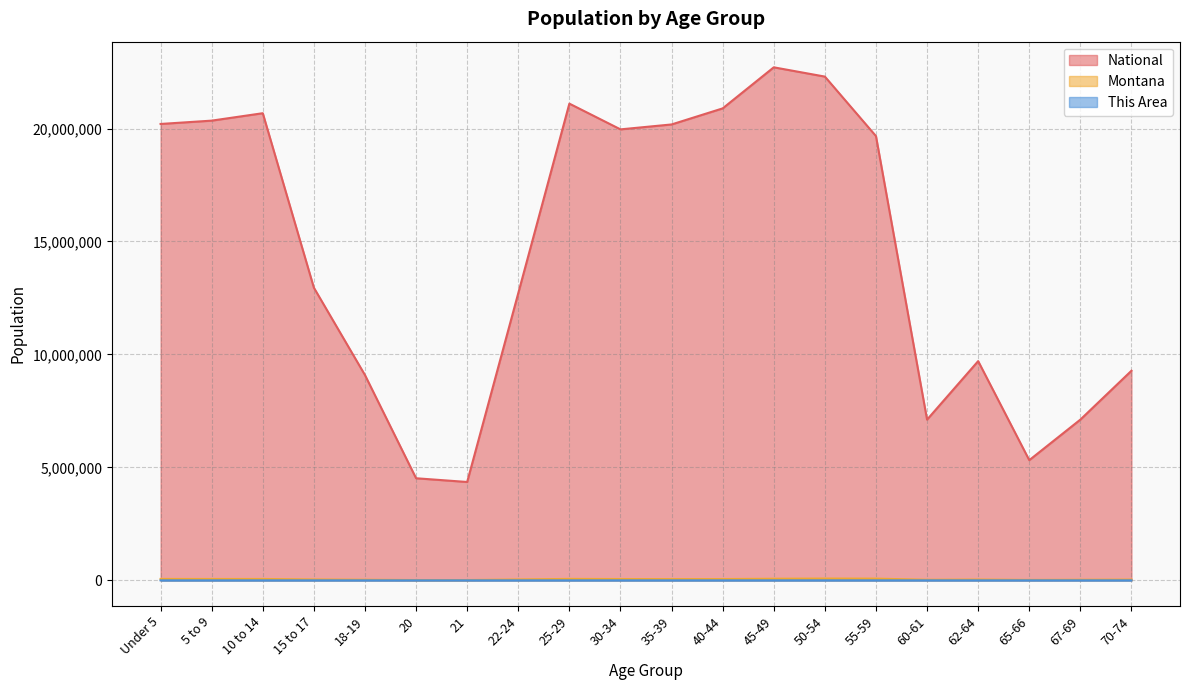

At which label does National reach its peak?

45-49